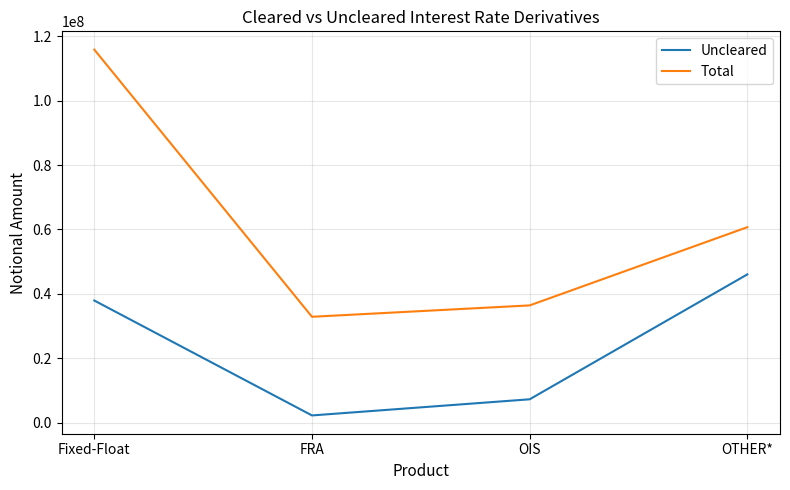

What value does the Total series have at OIS?

36420939